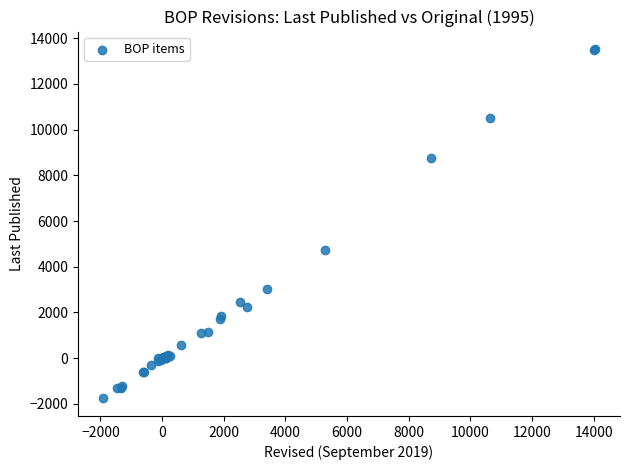

What Y value in the scatter plot is closest to 5879?

4720